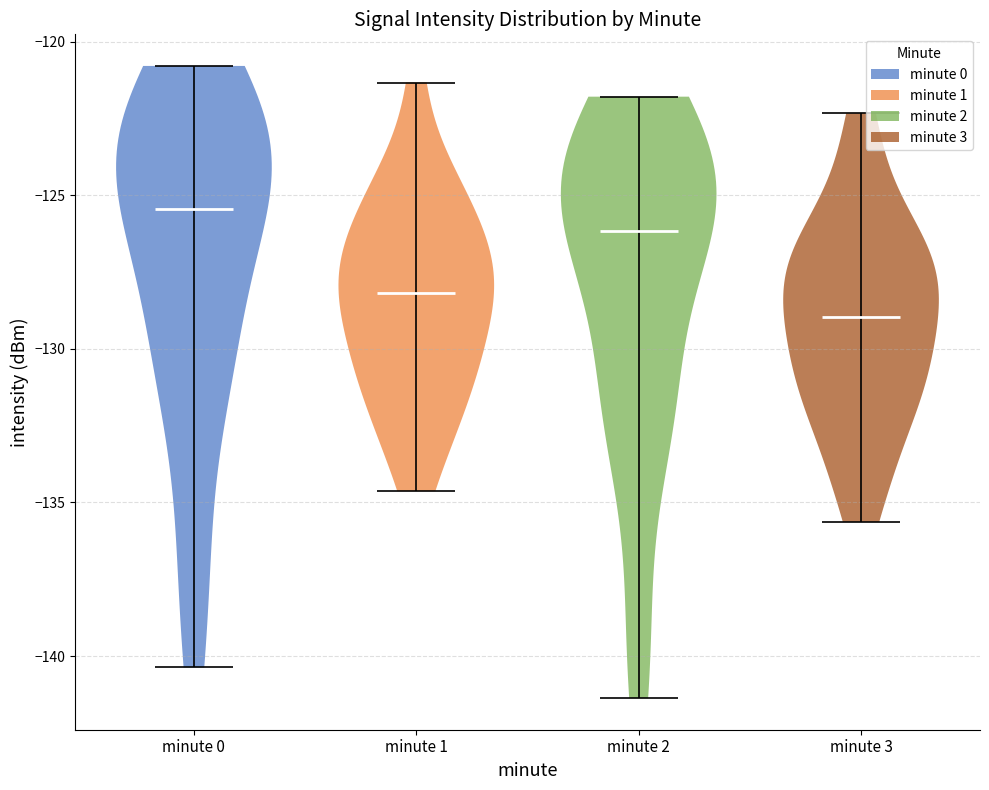

Reading left to right, read every violin against the y-axis: where its median line is, and the lowest and highest points it reaches. The values are not printed on the chart, so give them approximately, as read against the axis.

minute 0: median line -125.5, lowest point -140.5, highest point -121.0
minute 1: median line -128.0, lowest point -134.5, highest point -121.5
minute 2: median line -126.0, lowest point -141.5, highest point -122.0
minute 3: median line -129.0, lowest point -135.5, highest point -122.5